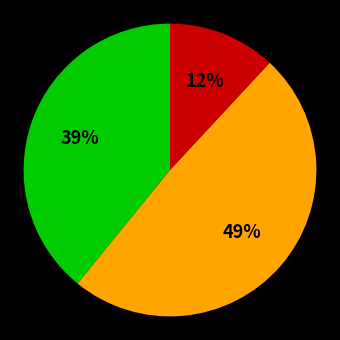

To the nearest percent, what is the difference between the largest and smallest slice percentages?

37%